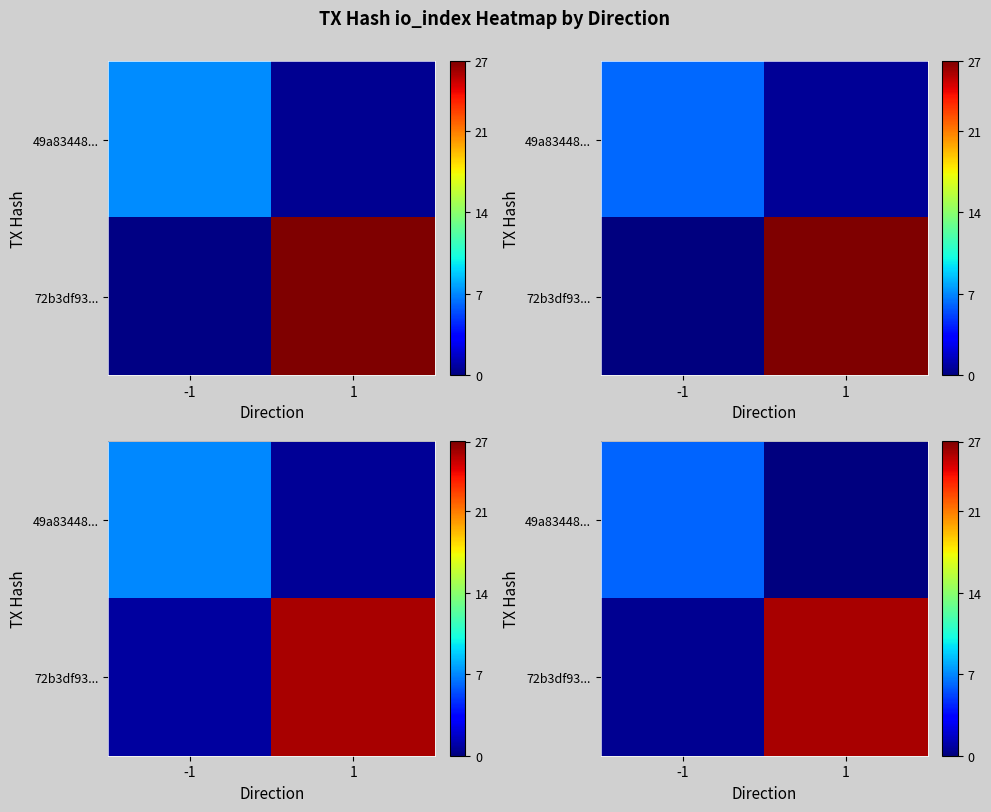

Is it true that row_0 equals 4.1 at -1?

False